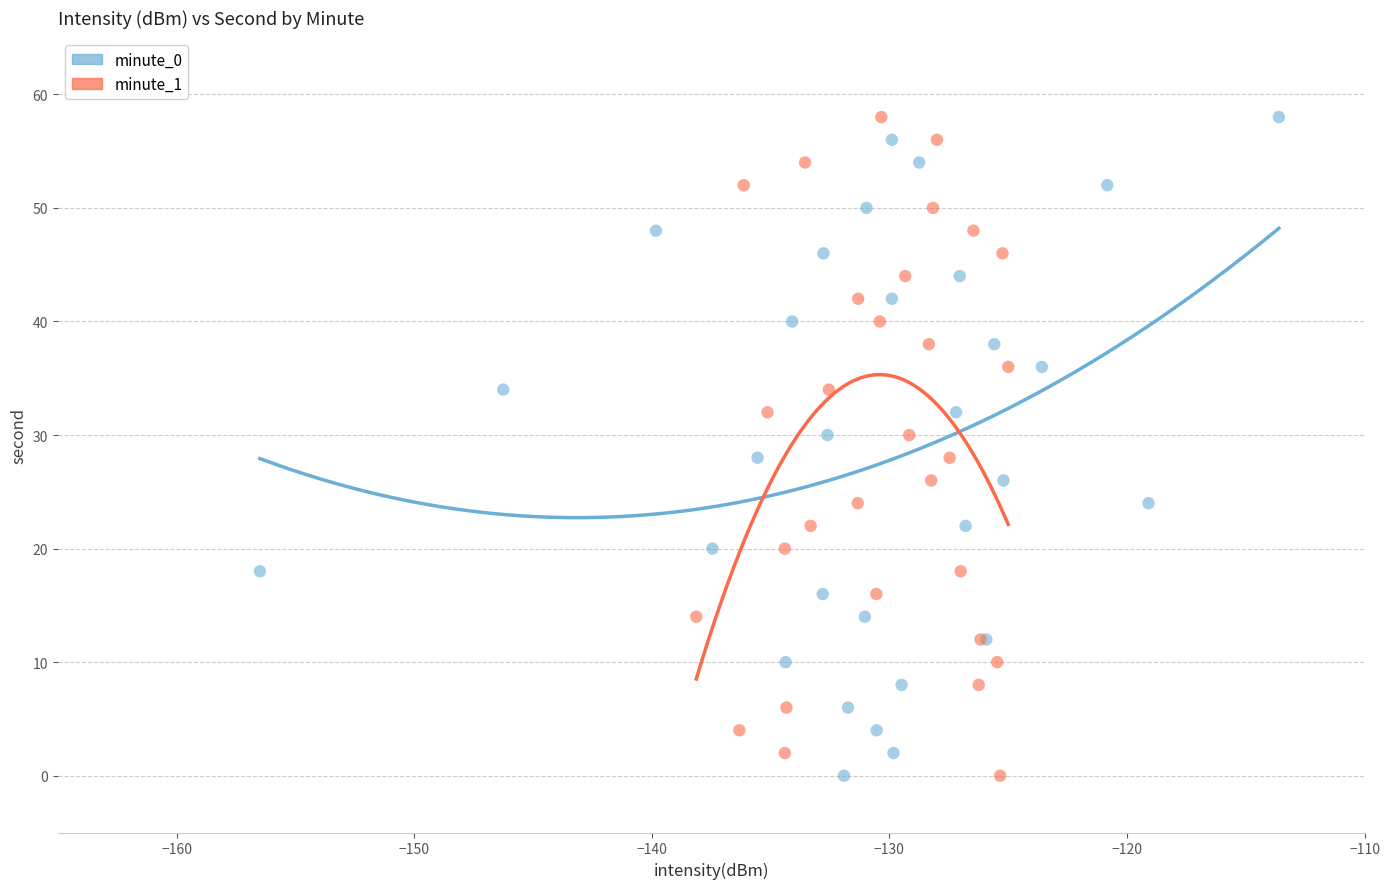

What are all the series names shown in the legend?

minute_0, minute_1